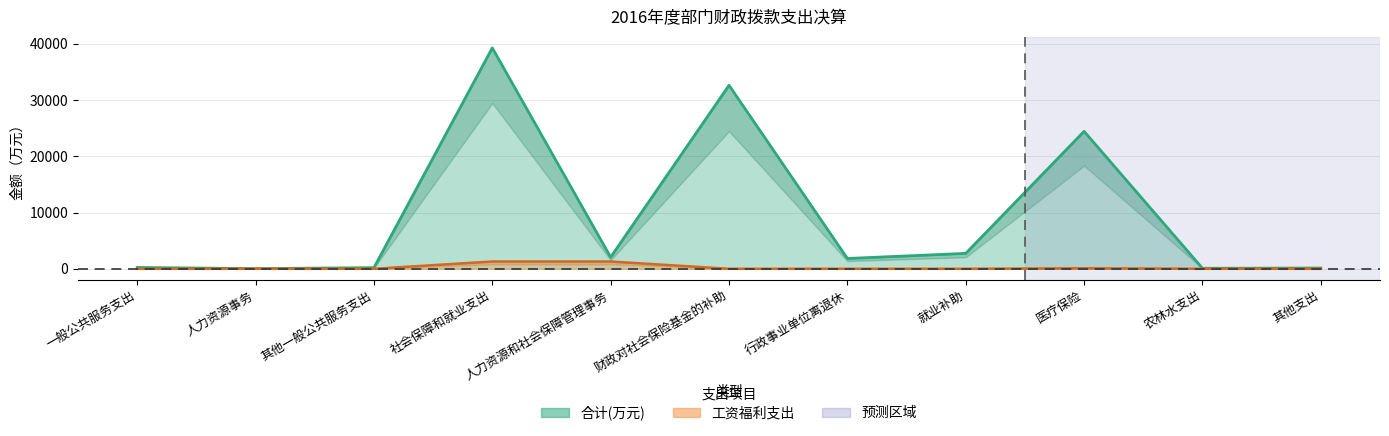

List the series in order of their peak value, lowest first.

工资福利支出, 合计(万元)